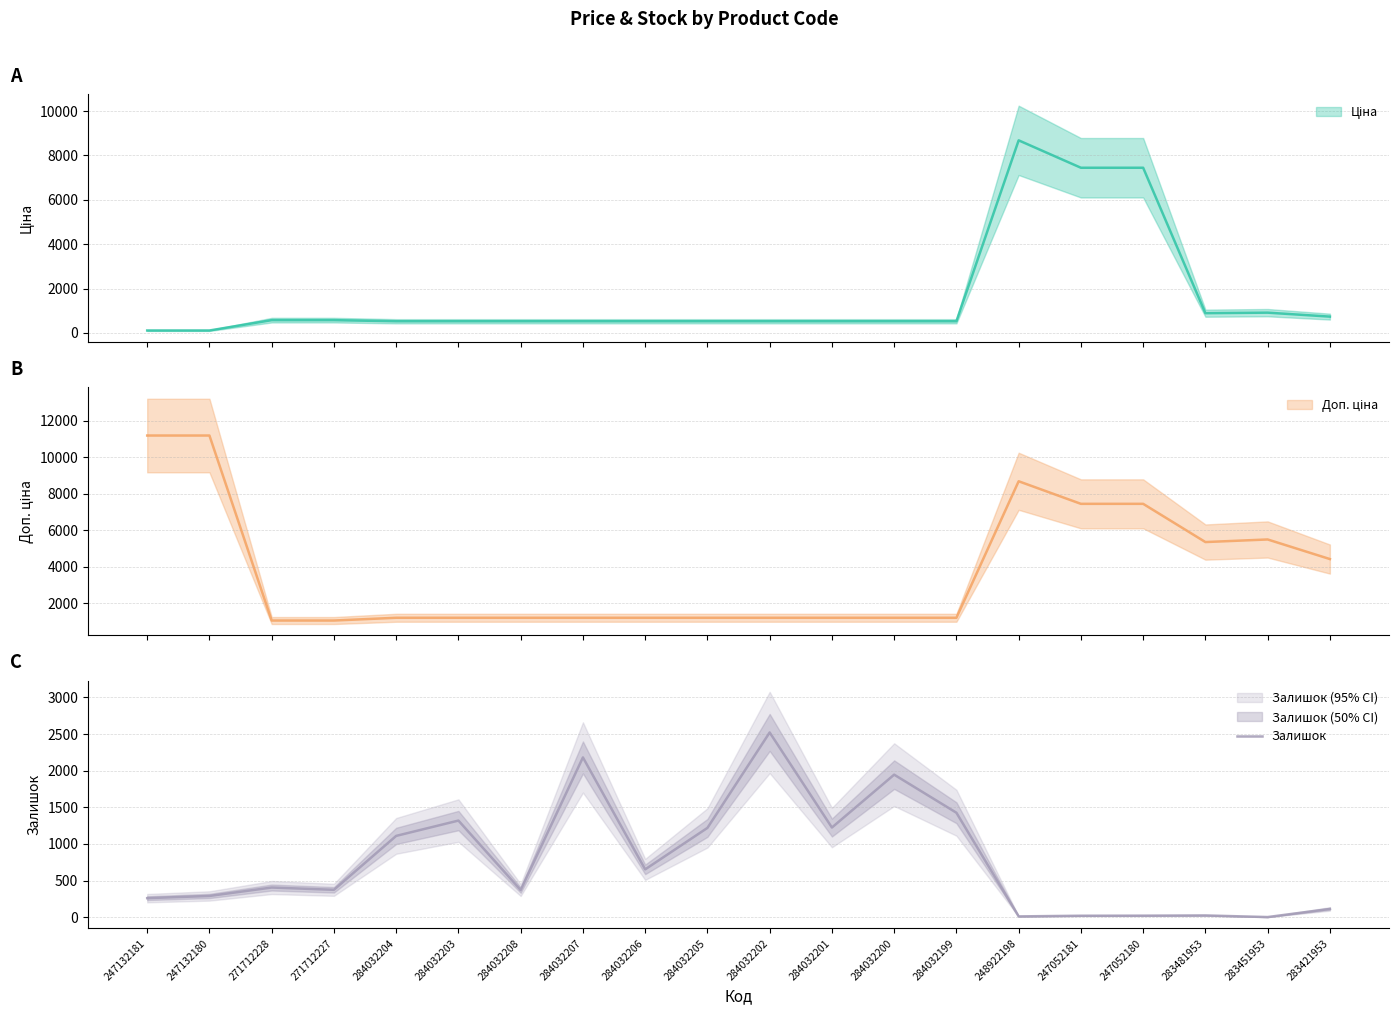

At which category does the chart reach its minimum across all series?

283451953